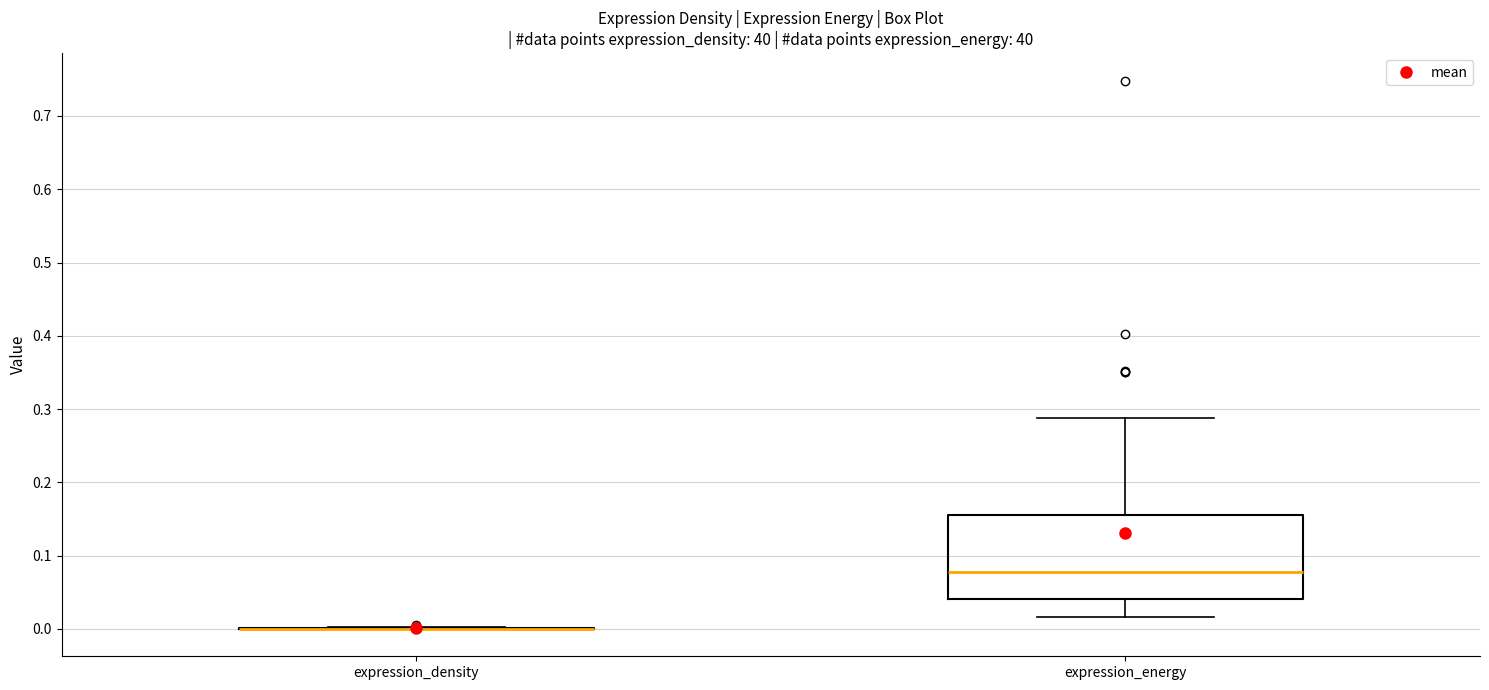

Reading left to right, read every box against the y-axis: the position of its median line, the range the box covers, and the ends of its whiskers. The values are not printed on the chart, so give them approximately, as read against the axis.

expression_density: box collapsed to a line at 0.00, whiskers 0.00 to 0.00
expression_energy: median 0.08, box 0.04 to 0.15, whiskers 0.02 to 0.29